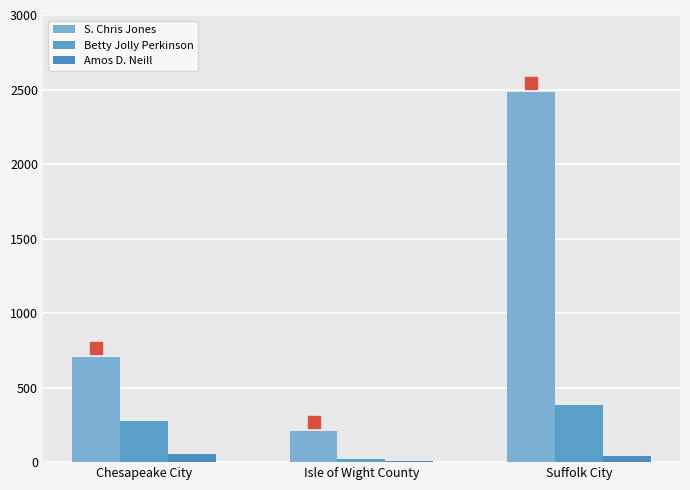

Does the chart contain stacked bars?

No